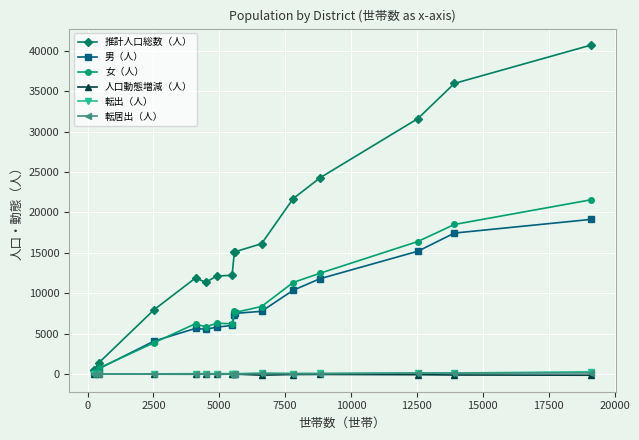

What are all the series names shown in the legend?

推計人口総数（人）, 男（人）, 女（人）, 人口動態増減（人）, 転出（人）, 転居出（人）